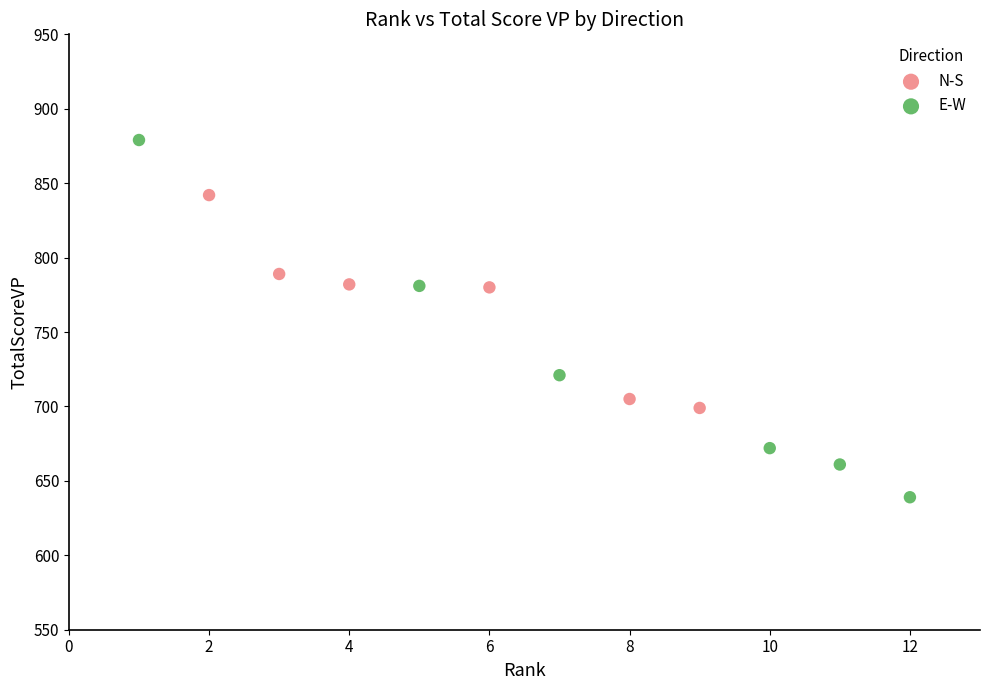

Which series contains the highest Y value?

E-W